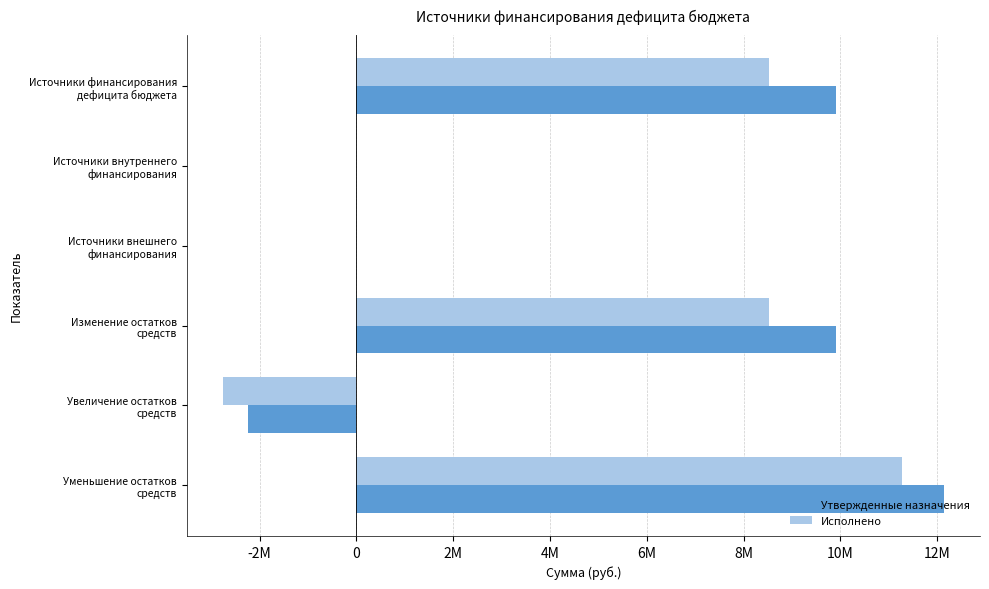

At how many categories does at least one series exceed 5645632?

3